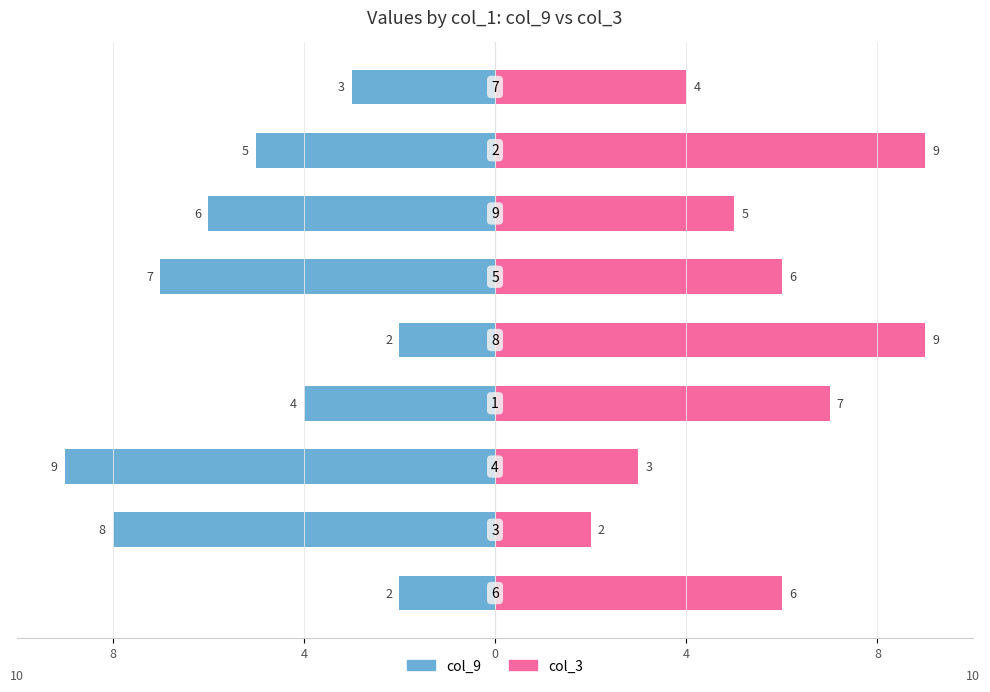

At which label does col_9 first exceed -5?

8